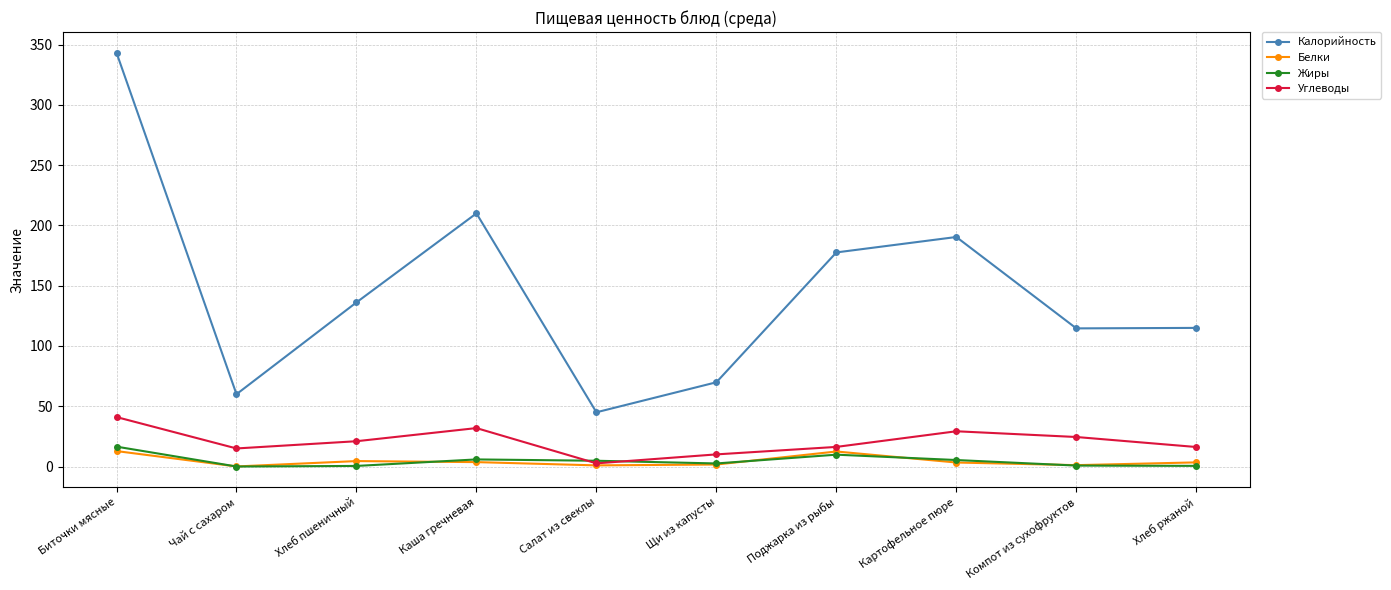

What is the label of the 3rd point from the left?

Хлеб пшеничный